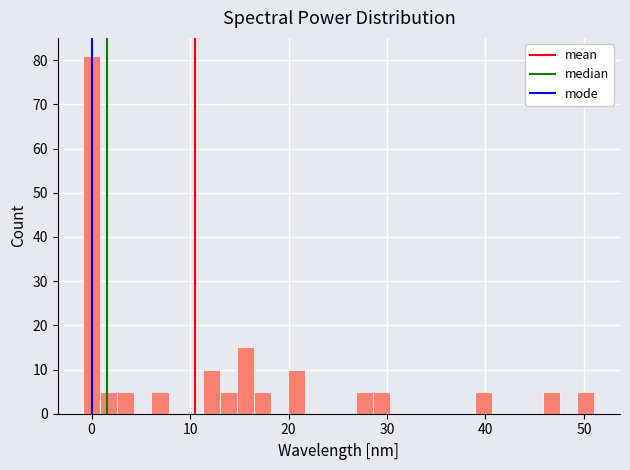

Around what value on the x-axis is the tallest bar? Give the approximate position of its centre, as read against the axis.

0